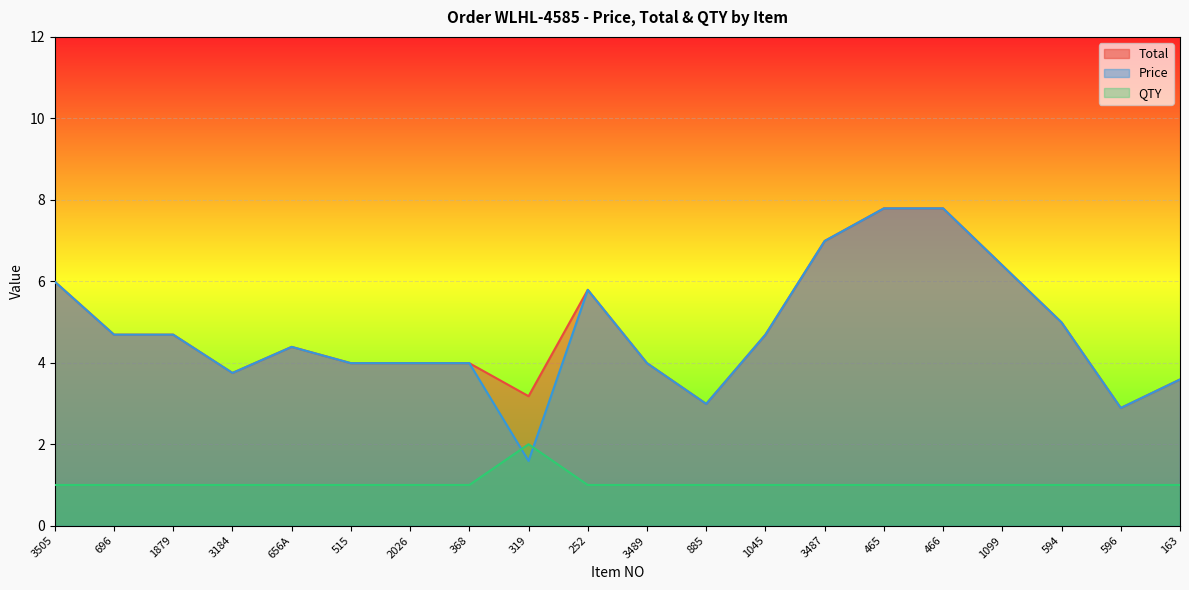

How many times do QTY and Price cross each other?

2